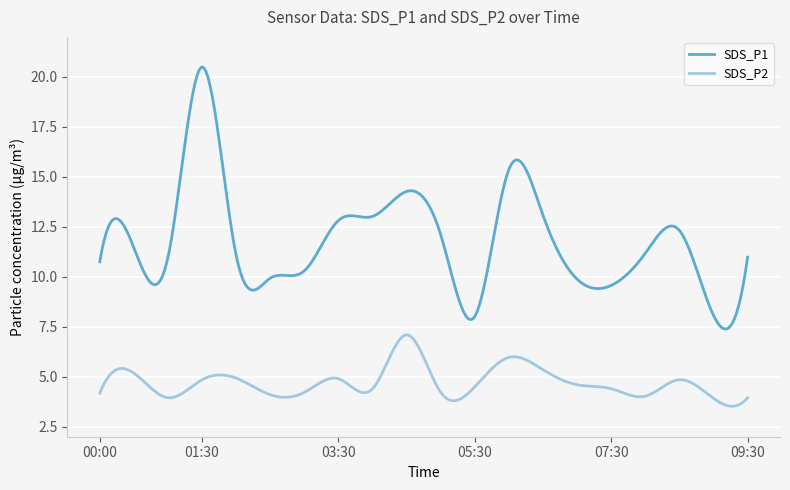

Which series has the widest spread of values?

SDS_P1